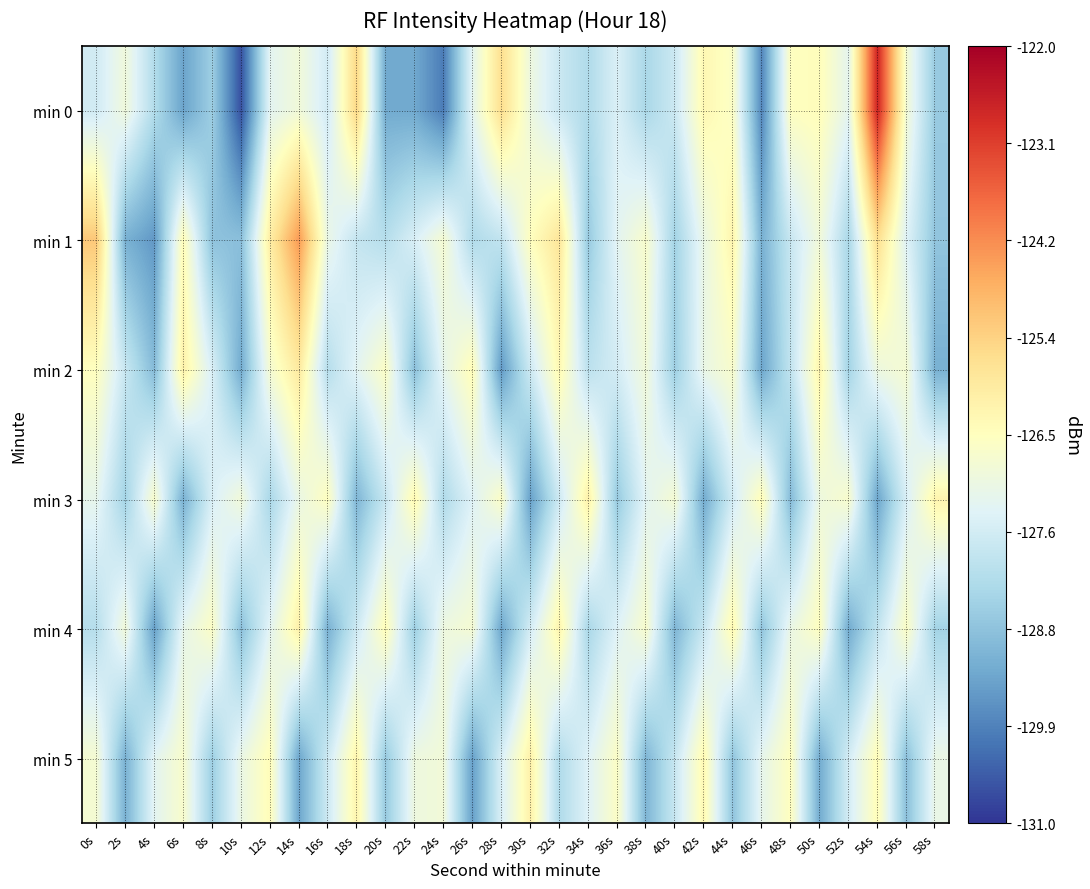

How many categories are shown in the chart?

30